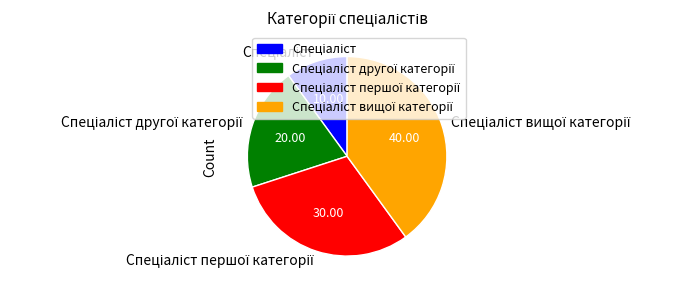

Does any single category account for the majority?

No